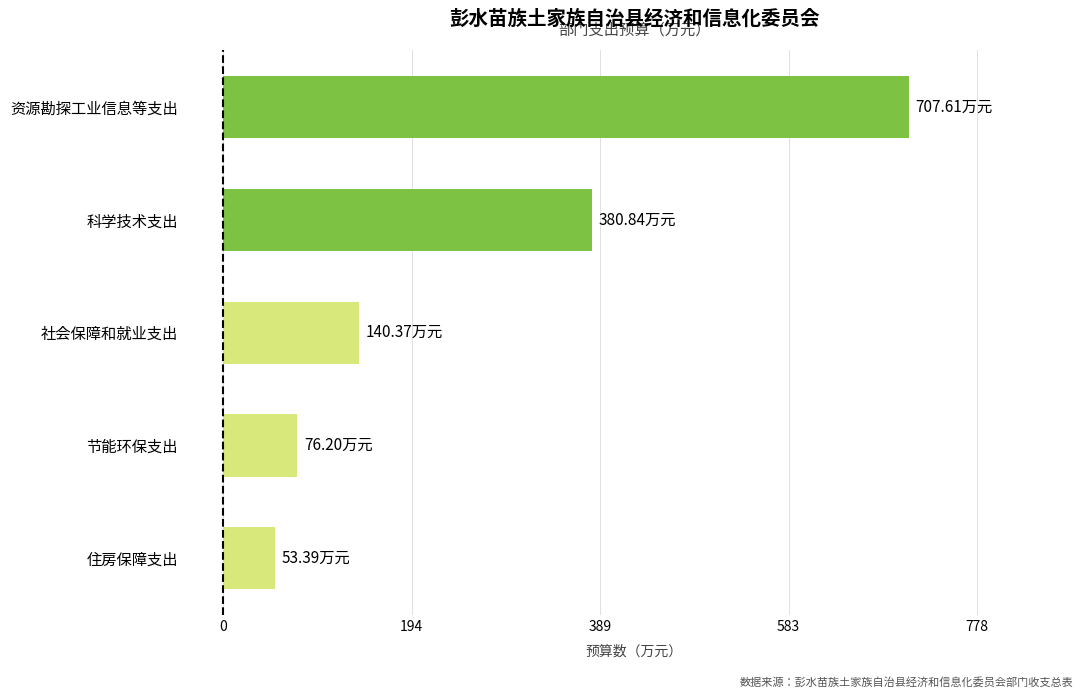

What is the sum of the values at 社会保障和就业支出 and 住房保障支出?

193.8